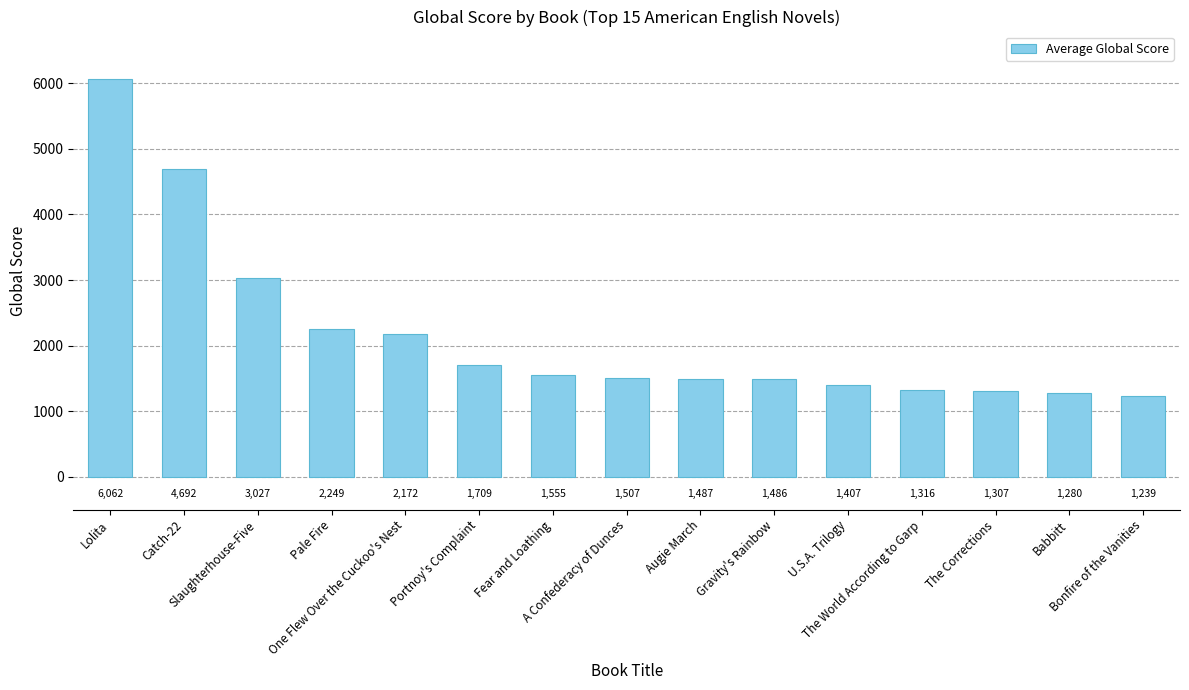

Does the chart contain any negative values?

No